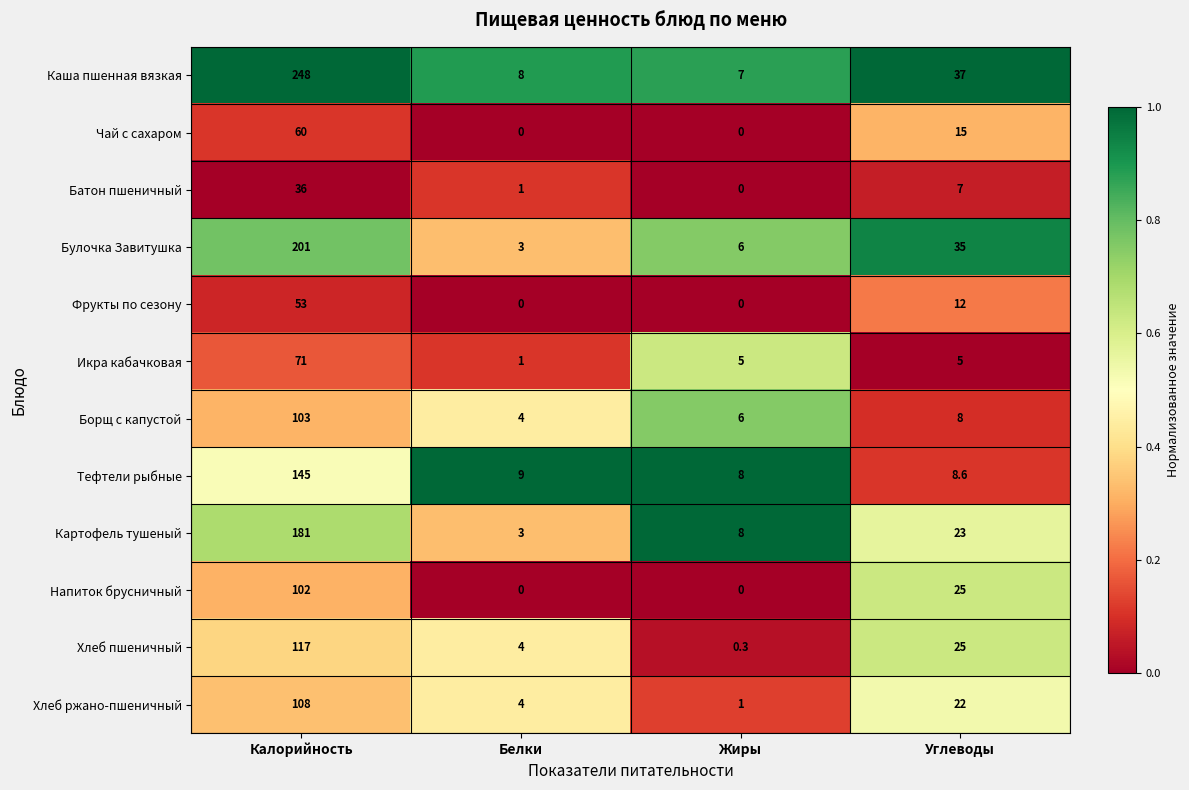

Rank the series by their maximum value, from lowest to highest.

Батон пшеничный, Фрукты по сезону, Чай с сахаром, Икра кабачковая, Напиток брусничный, Борщ с капустой, Хлеб ржано-пшеничный, Хлеб пшеничный, Тефтели рыбные, Картофель тушеный, Булочка Завитушка, Каша пшенная вязкая